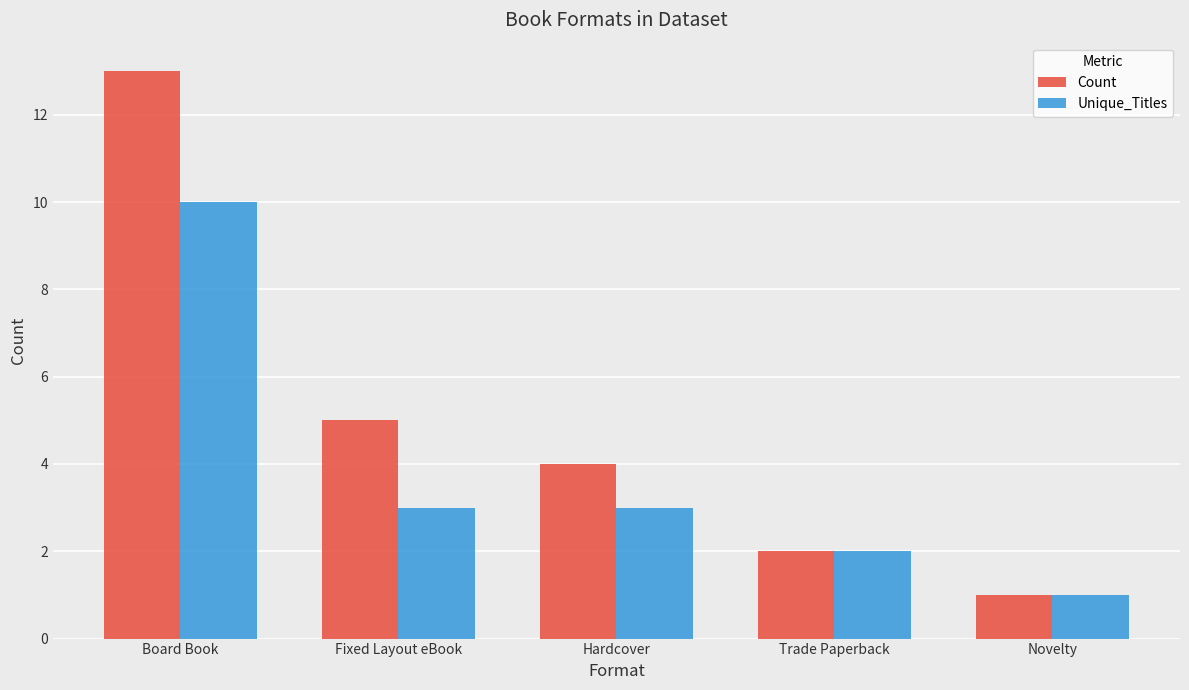

Which series has the largest total across all categories?

Count